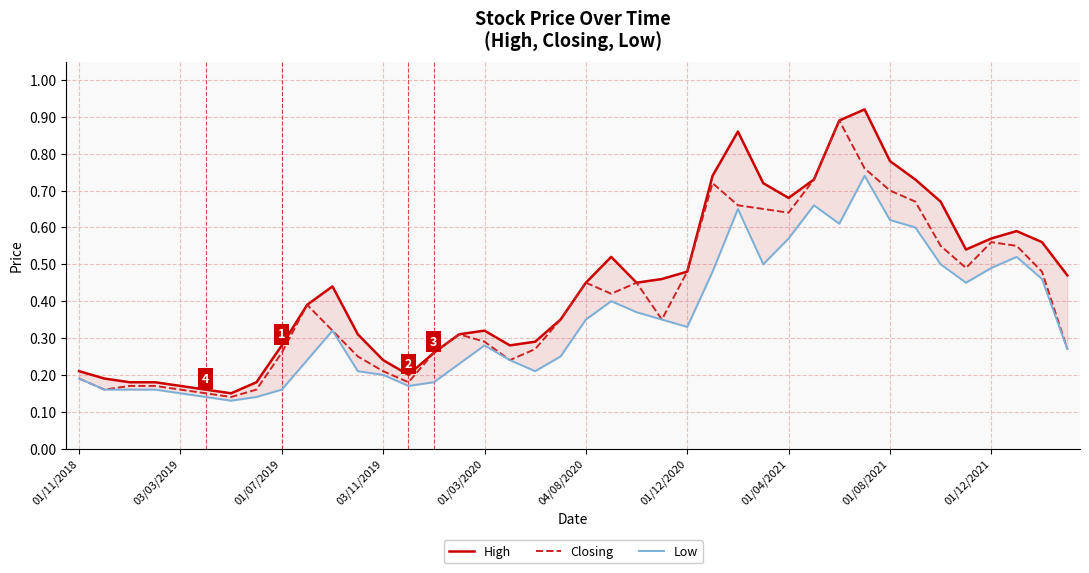

What is the average value of the High series?

0.4